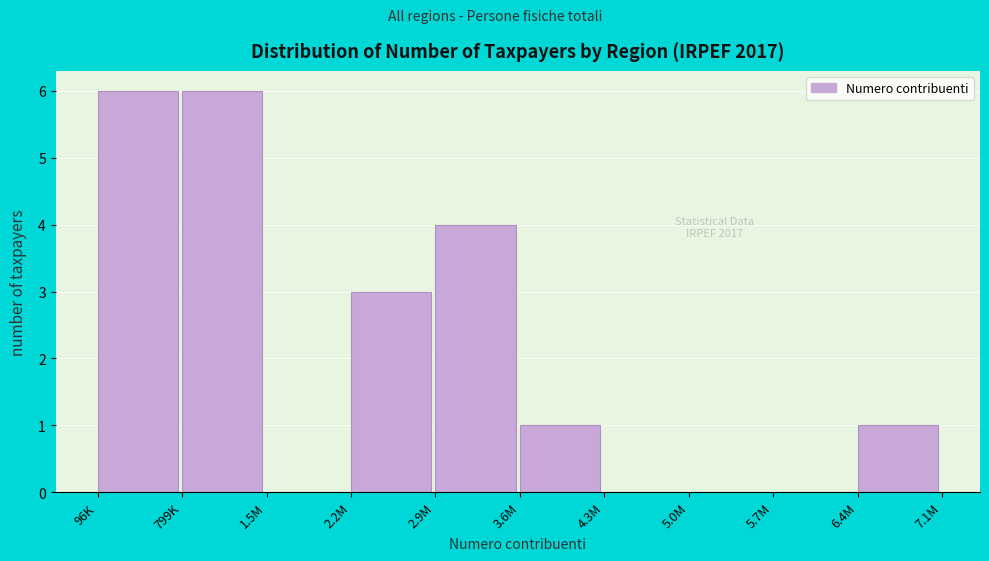

Reading left to right, transcribe all the data shown in this chart.

96K=6	799K=6	1.5M=0	2.2M=3	2.9M=4	3.6M=1	4.3M=0	5.0M=0	5.7M=0	6.4M=1